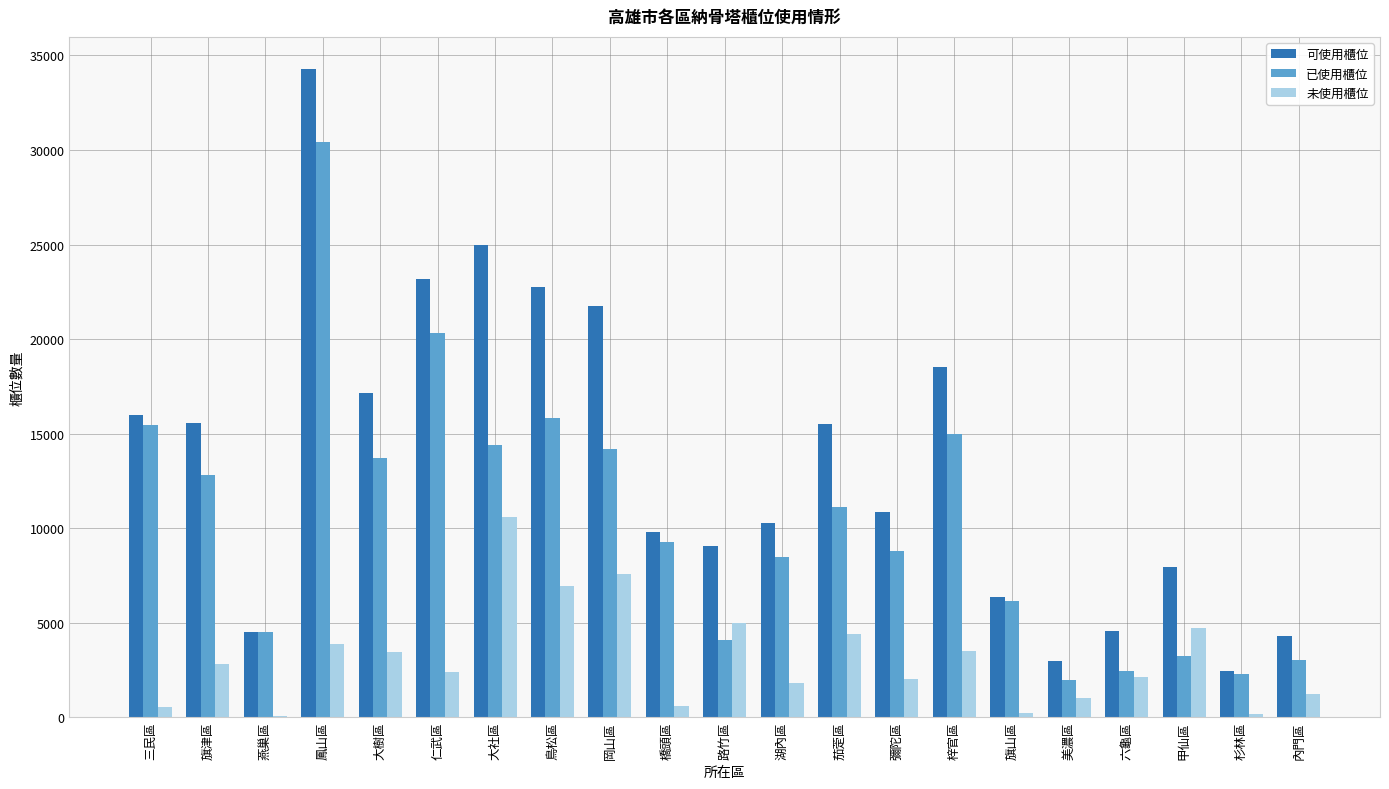

Is the value of 已使用櫃位 at 茄萣區 greater than the value of 未使用櫃位 at 杉林區?

Yes